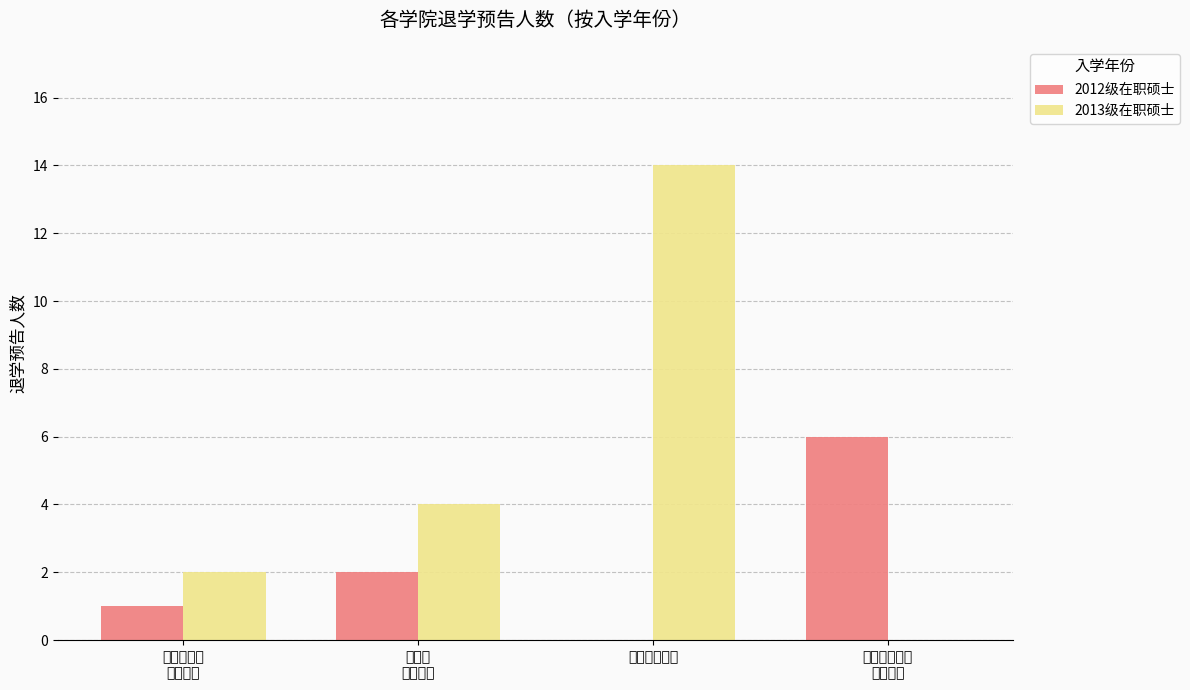

True or false: 2013级在职硕士 has a value of 3 at 电子与
信息学院.

False